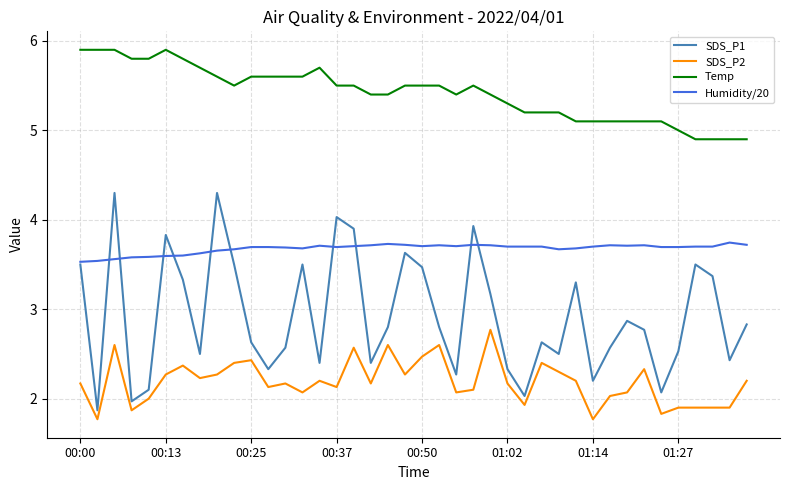

Reading right to left, transcribe all the data shown in this chart.

SDS_P1: 2.8	2.4	3.4	3.5	2.5	2.1	2.8	2.9	2.6	2.2	3.3	2.5	2.6	2.0	2.3	3.2	3.9	2.3	2.8	3.5	3.6	2.8	2.4	3.9	4.0	2.4	3.5	2.6	2.3	2.6	3.5	4.3	2.5	3.3	3.8	2.1	2.0	4.3	1.9	3.5
SDS_P2: 2.2	1.9	1.9	1.9	1.9	1.8	2.3	2.1	2.0	1.8	2.2	2.3	2.4	1.9	2.2	2.8	2.1	2.1	2.6	2.5	2.3	2.6	2.2	2.6	2.1	2.2	2.1	2.2	2.1	2.4	2.4	2.3	2.2	2.4	2.3	2.0	1.9	2.6	1.8	2.2
Temp: 4.9	4.9	4.9	4.9	5.0	5.1	5.1	5.1	5.1	5.1	5.1	5.2	5.2	5.2	5.3	5.4	5.5	5.4	5.5	5.5	5.5	5.4	5.4	5.5	5.5	5.7	5.6	5.6	5.6	5.6	5.5	5.6	5.7	5.8	5.9	5.8	5.8	5.9	5.9	5.9
Humidity/20: 3.7	3.7	3.7	3.7	3.7	3.7	3.7	3.7	3.7	3.7	3.7	3.7	3.7	3.7	3.7	3.7	3.7	3.7	3.7	3.7	3.7	3.7	3.7	3.7	3.7	3.7	3.7	3.7	3.7	3.7	3.7	3.7	3.6	3.6	3.6	3.6	3.6	3.6	3.5	3.5